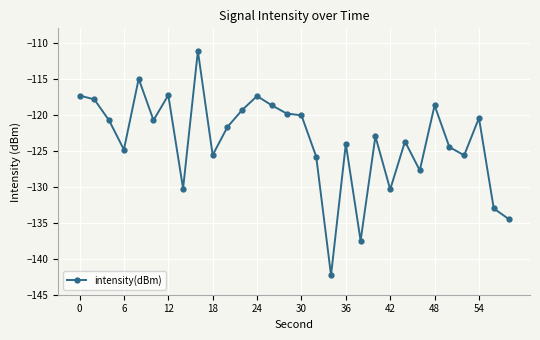

What is the value of the 21st point from the left?

-123.0